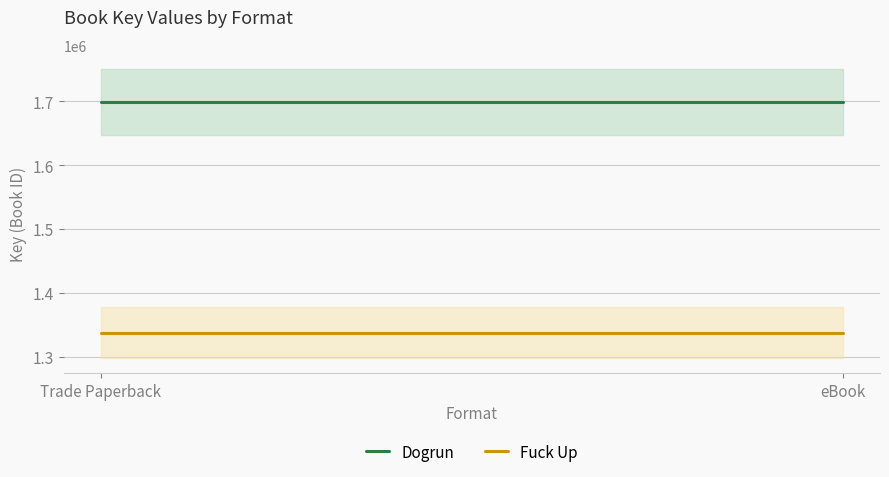

How many lines are shown in the chart?

2